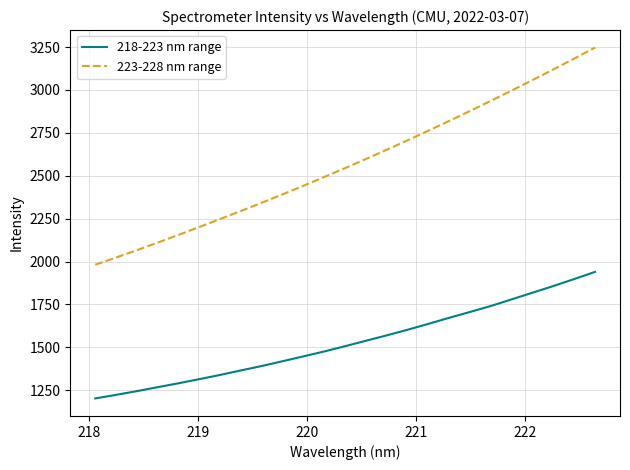

Rank the series by their maximum value, from lowest to highest.

218-223 nm range, 223-228 nm range